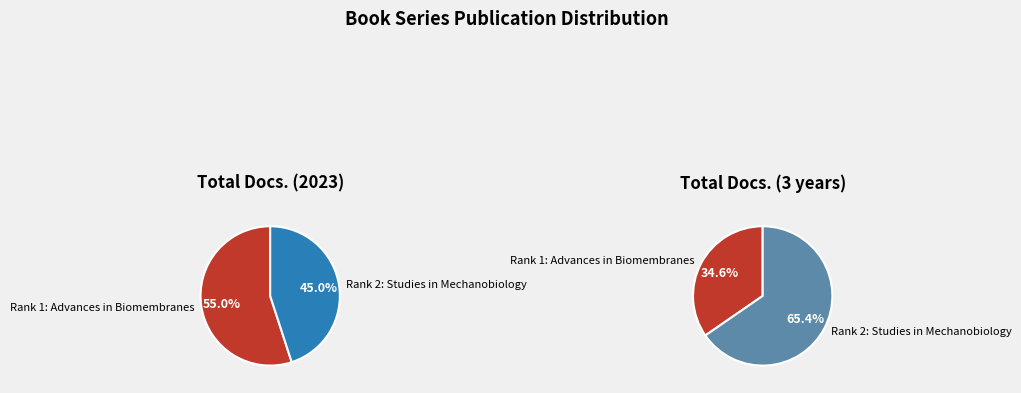

To the nearest percent, what percentage of the pie is Rank 2: Studies in Mechanobiology?

65%